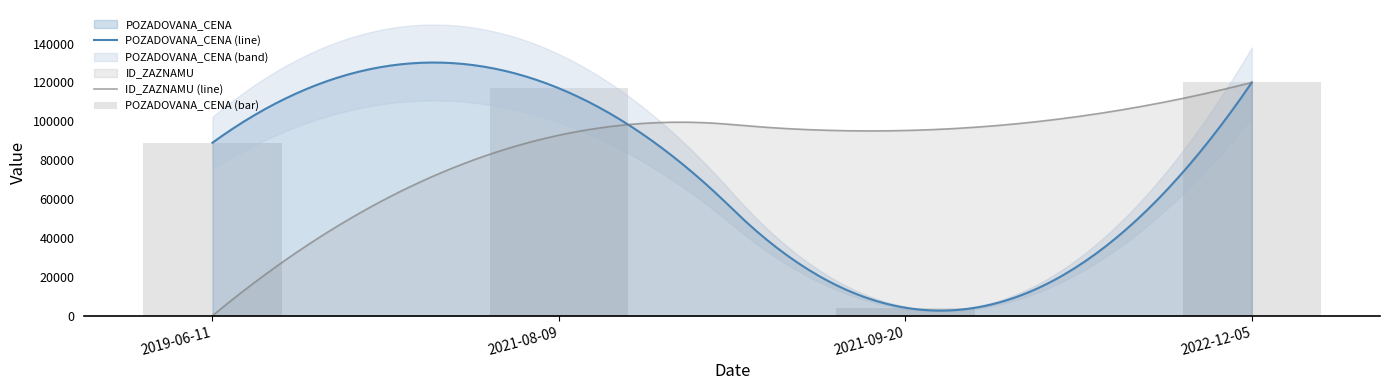

Are the bars horizontal?

No